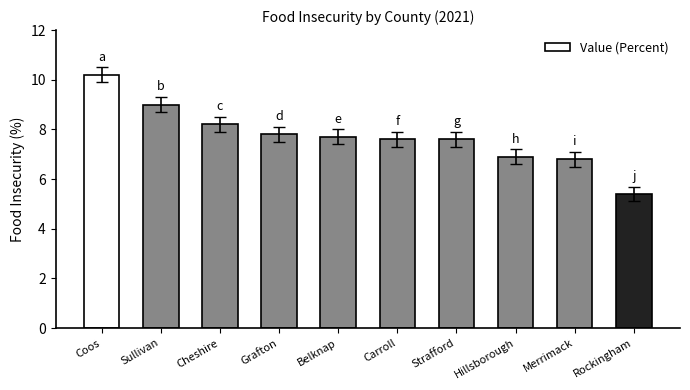

What is the maximum value shown in the chart?

10.2